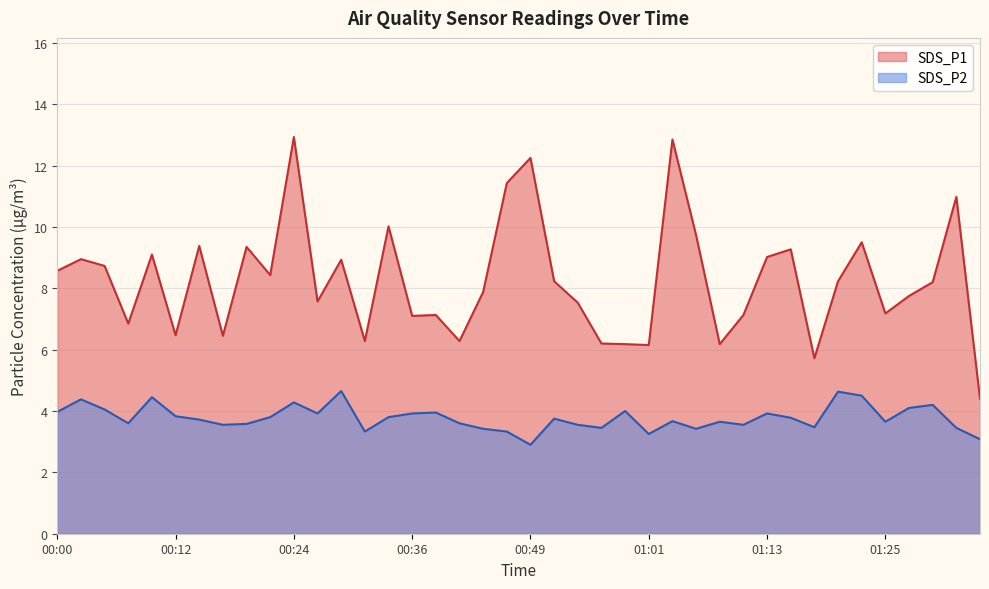

True or false: SDS_P1 and SDS_P2 intersect in this chart.

False